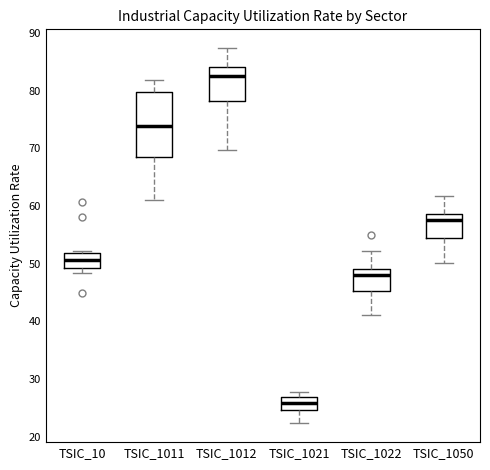

Reading left to right, transcribe this box plot: for each box, give where its median line is, the range the box spans, and where its two whiskers end, as read against the y-axis. The values are not printed on the chart, so give them approximately, as read against the axis.

TSIC_10: median 51, box 49 to 52, whiskers 48 to 52
TSIC_1011: median 74, box 68 to 80, whiskers 61 to 82
TSIC_1012: median 83, box 78 to 84, whiskers 70 to 87
TSIC_1021: median 26, box 25 to 27, whiskers 22 to 28
TSIC_1022: median 48, box 45 to 49, whiskers 41 to 52
TSIC_1050: median 58, box 54 to 59, whiskers 50 to 62